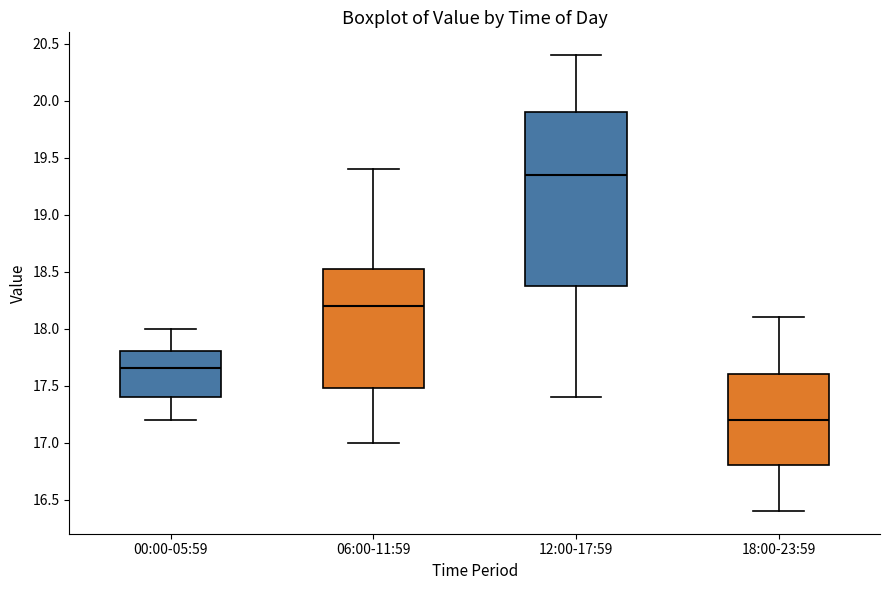

Reading left to right, transcribe this box plot: for each box, give where its median line is, the range the box spans, and where its two whiskers end, as read against the y-axis. The values are not printed on the chart, so give them approximately, as read against the axis.

00:00-05:59: median 17.65, box 17.40 to 17.80, whiskers 17.20 to 18.00
06:00-11:59: median 18.20, box 17.50 to 18.55, whiskers 17.00 to 19.40
12:00-17:59: median 19.35, box 18.40 to 19.90, whiskers 17.40 to 20.40
18:00-23:59: median 17.20, box 16.80 to 17.60, whiskers 16.40 to 18.10